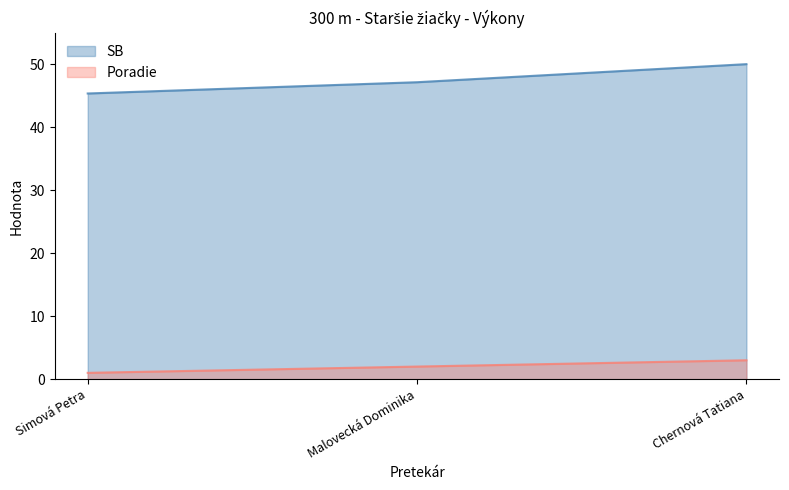

Reading right to left, extract all data points from this chart.

SB: Chernová Tatiana=50.0	Malovecká Dominika=47.2	Simová Petra=45.4
Poradie: Chernová Tatiana=3.0	Malovecká Dominika=2.0	Simová Petra=1.0